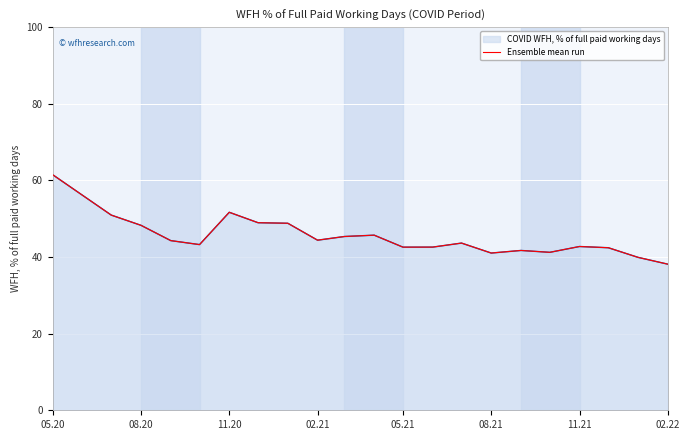

Which category has the highest value across all series?

05.20